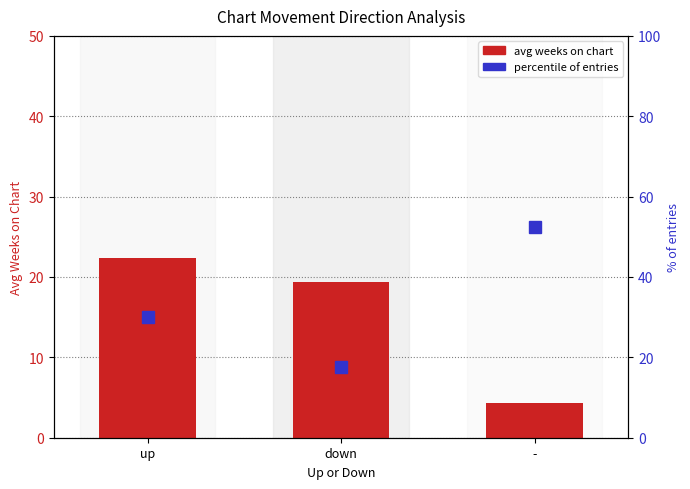

Between up and -, which is larger?

up